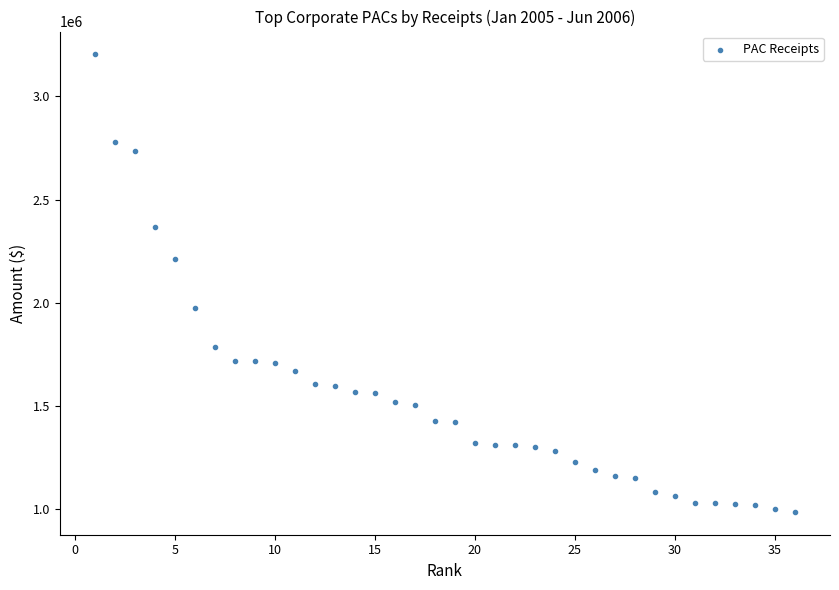

What is the range of X values (max minus min)?

35.0